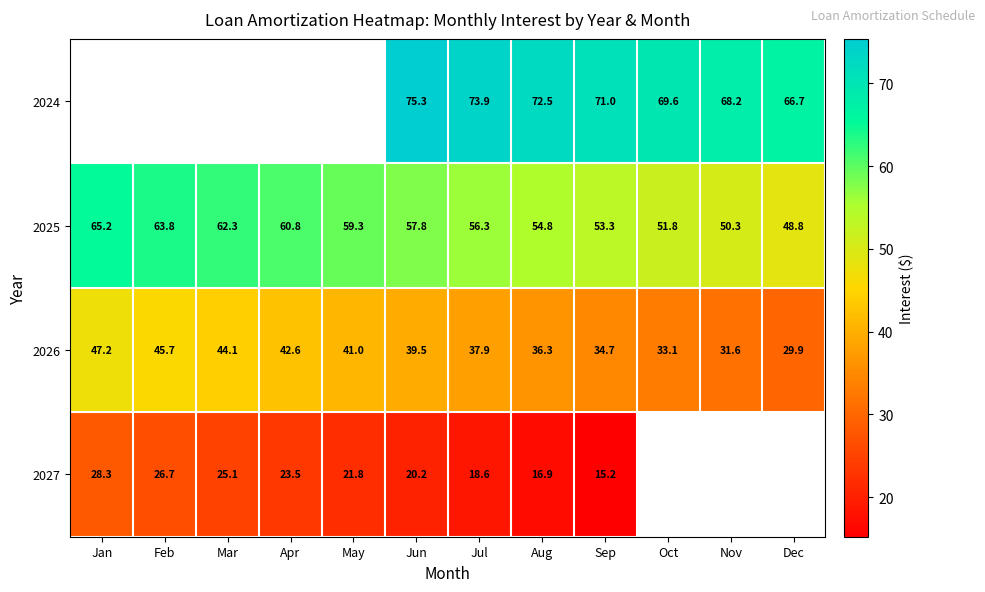

Where is 2025 nearest to the value 57?

Jul